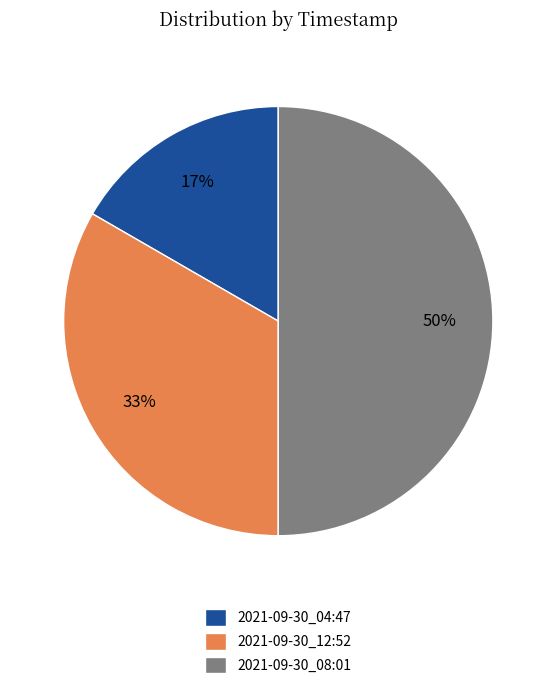

How many segments does this pie chart have?

3